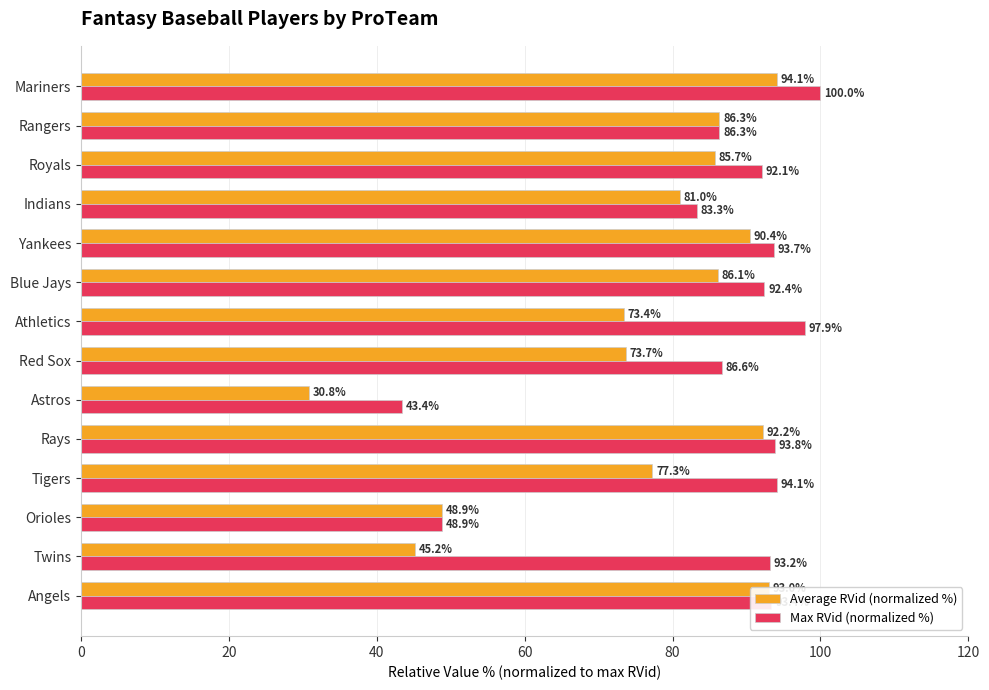

What is the sum of all Max RVid (normalized %) values?

1199.0